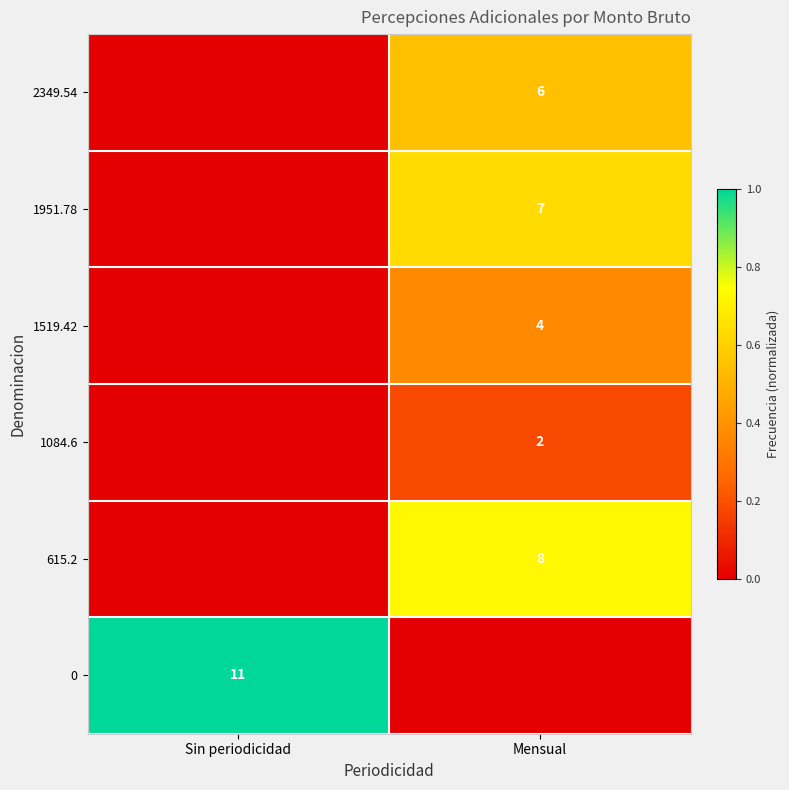

Is the value of 1951.78 at Mensual greater than the value of 615.2 at Mensual?

No